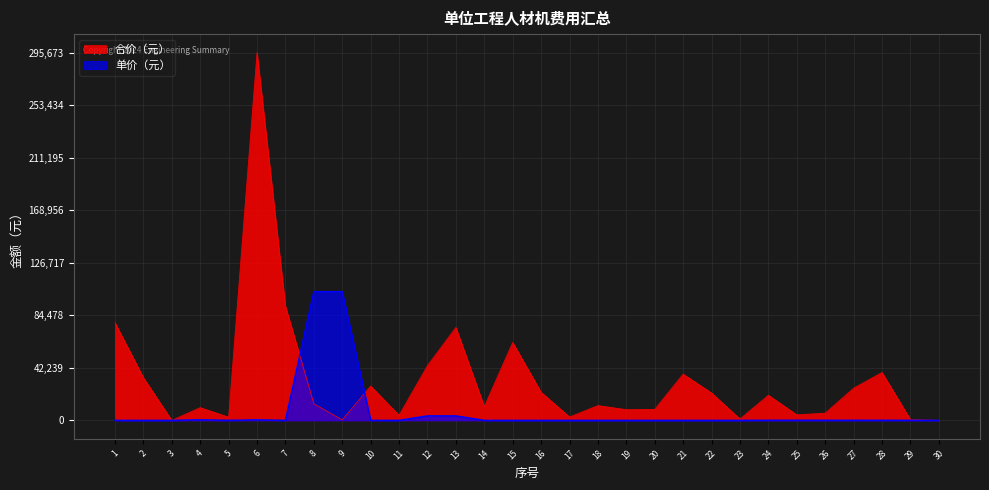

How many distinct data groups are displayed?

2